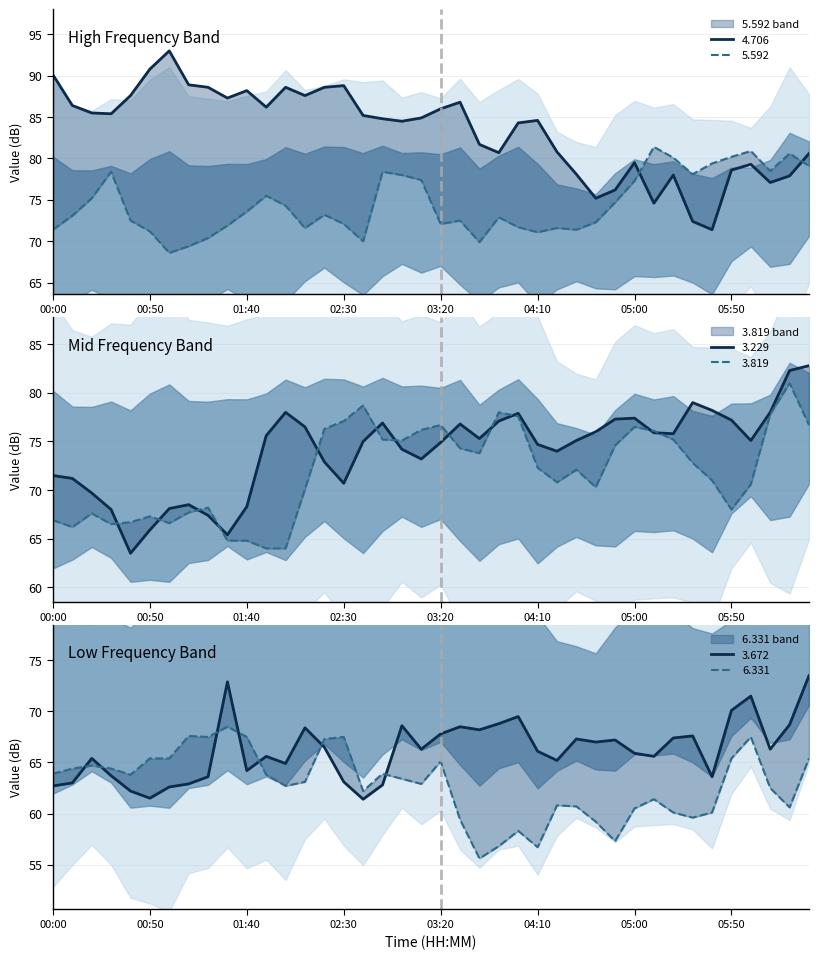

At which category does 5.592 reach its first local valley?

2009/06/10 01:00